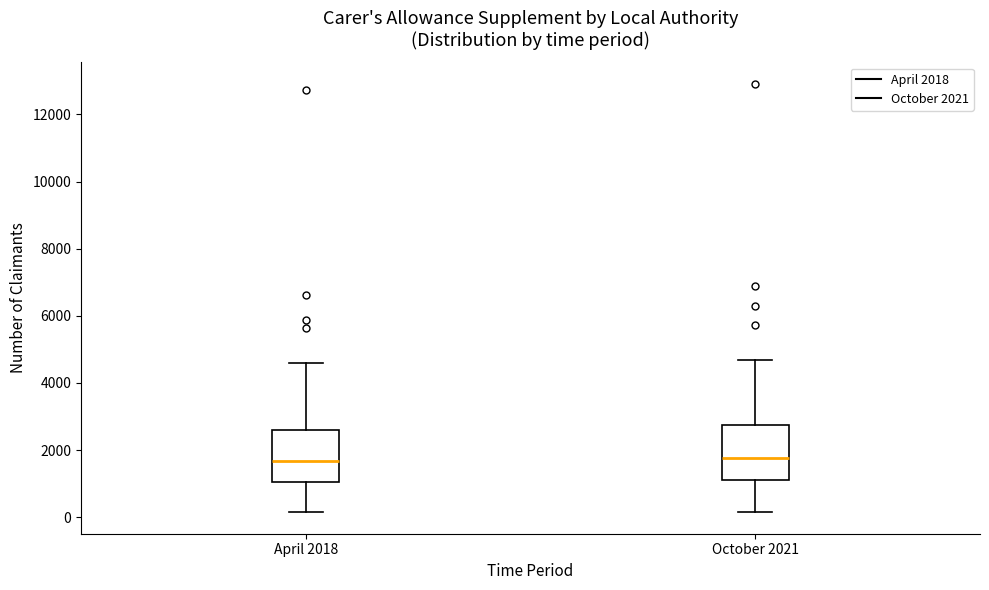

Reading left to right, read every box against the y-axis: the position of its median line, the range the box covers, and the ends of its whiskers. The values are not printed on the chart, so give them approximately, as read against the axis.

April 2018: median 1600, box 1000 to 2600, whiskers 200 to 4600
October 2021: median 1800, box 1200 to 2800, whiskers 200 to 4600